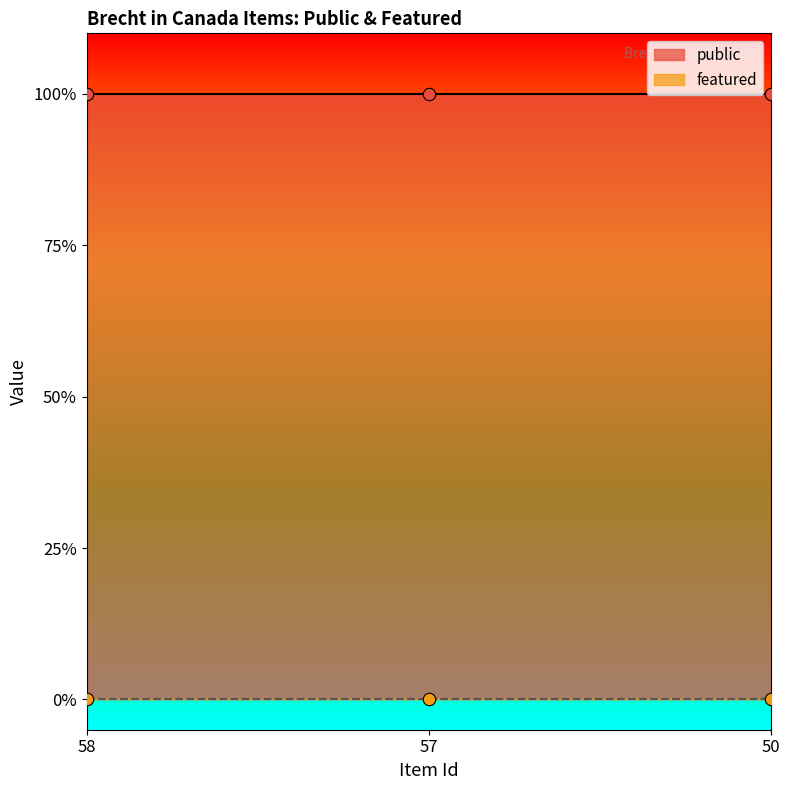

Which series has the widest spread of Y values?

public